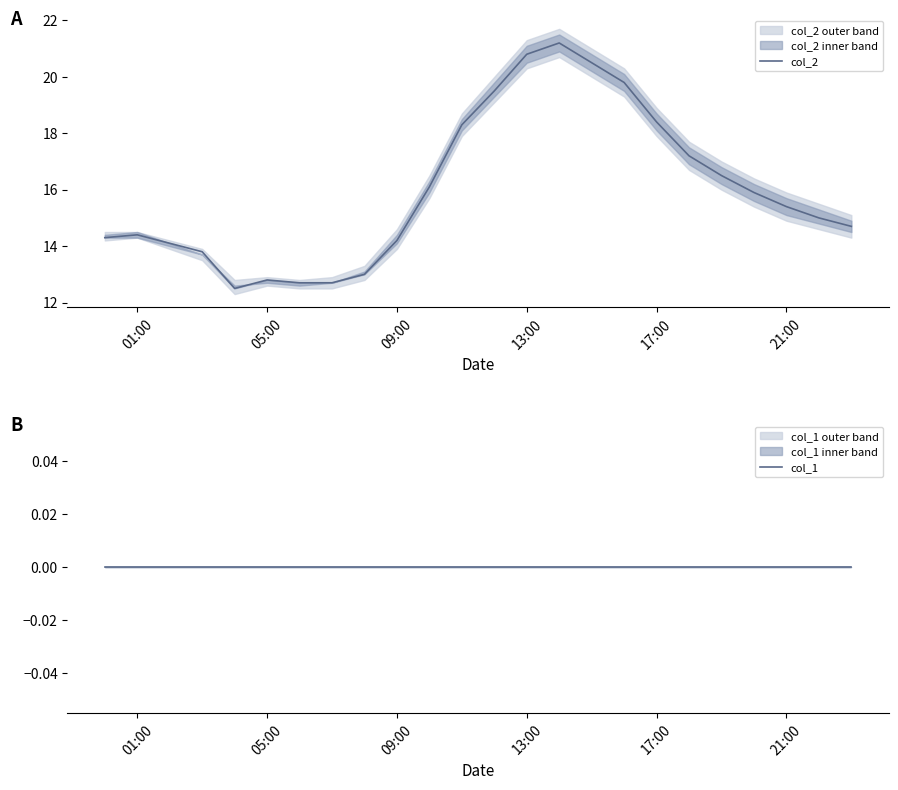

Which series has the largest total across all categories?

col_2